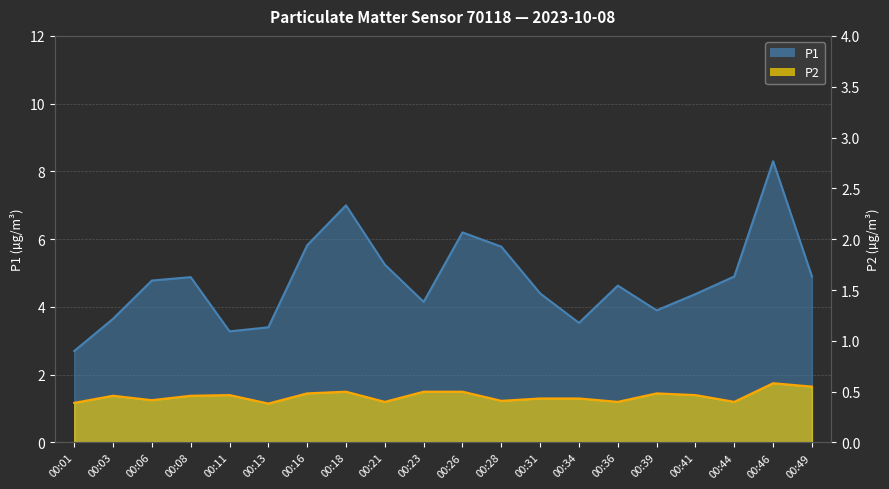

Which label corresponds to the largest value in the chart?

00:46